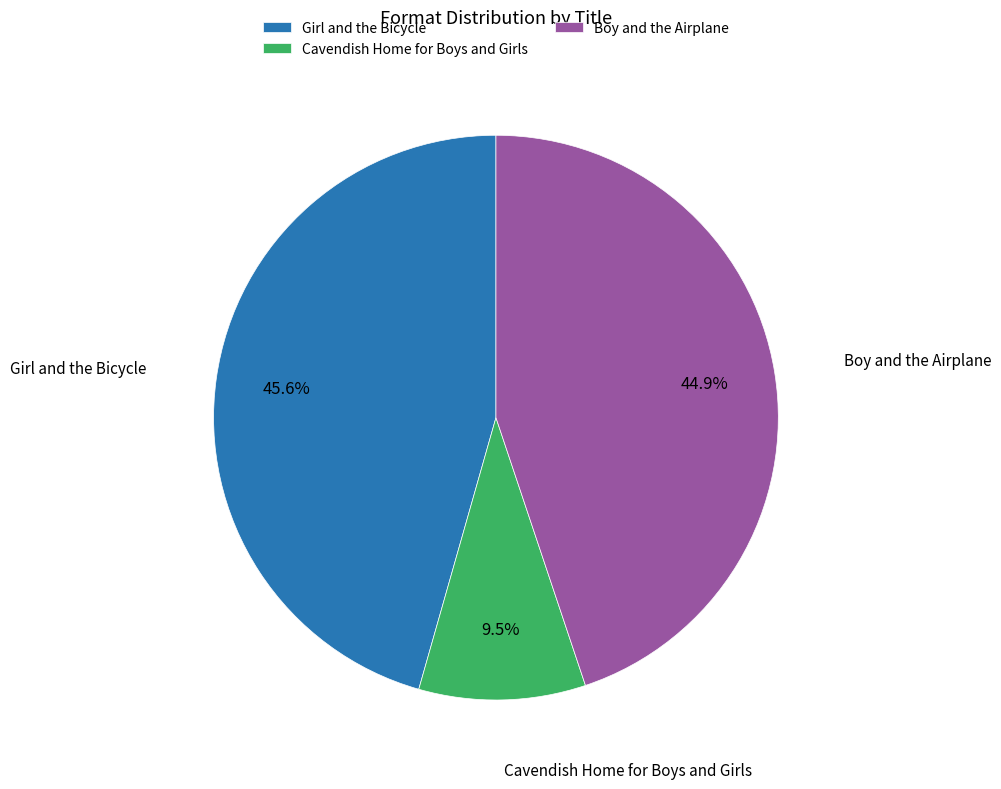

Is there a majority slice in this chart?

No